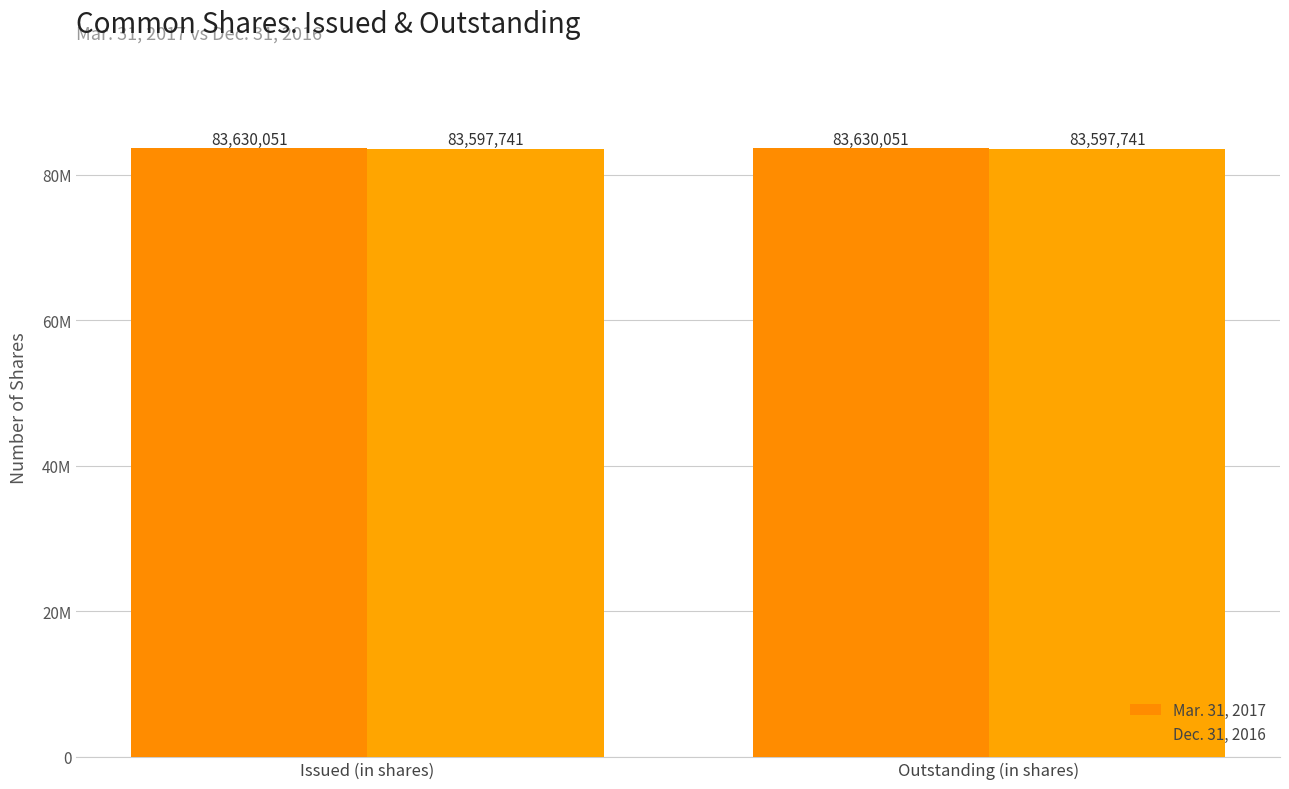

What are all the series names shown in the legend?

Mar. 31, 2017, Dec. 31, 2016